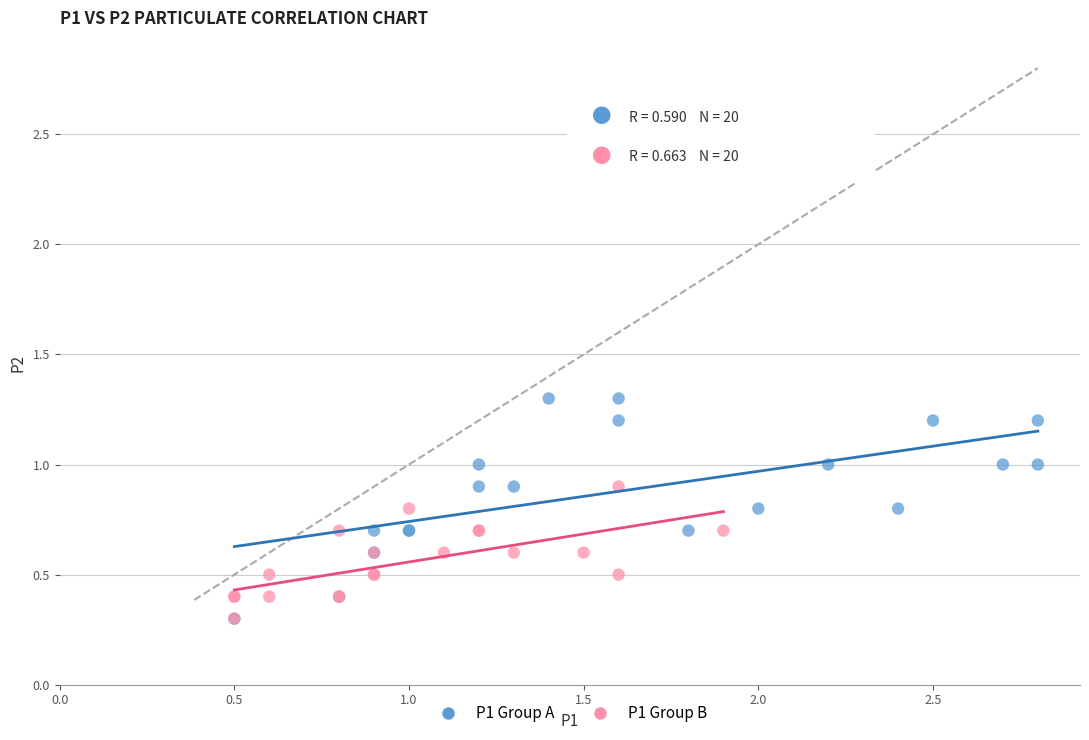

Which series reaches the maximum Y coordinate?

P1 Group A